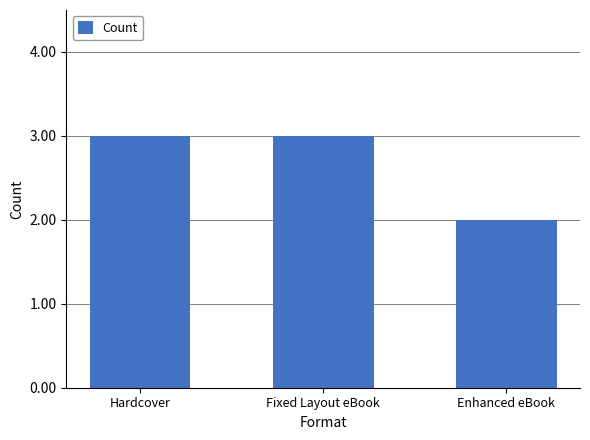

Reading left to right, what are all the values shown in this chart?

3	3	2